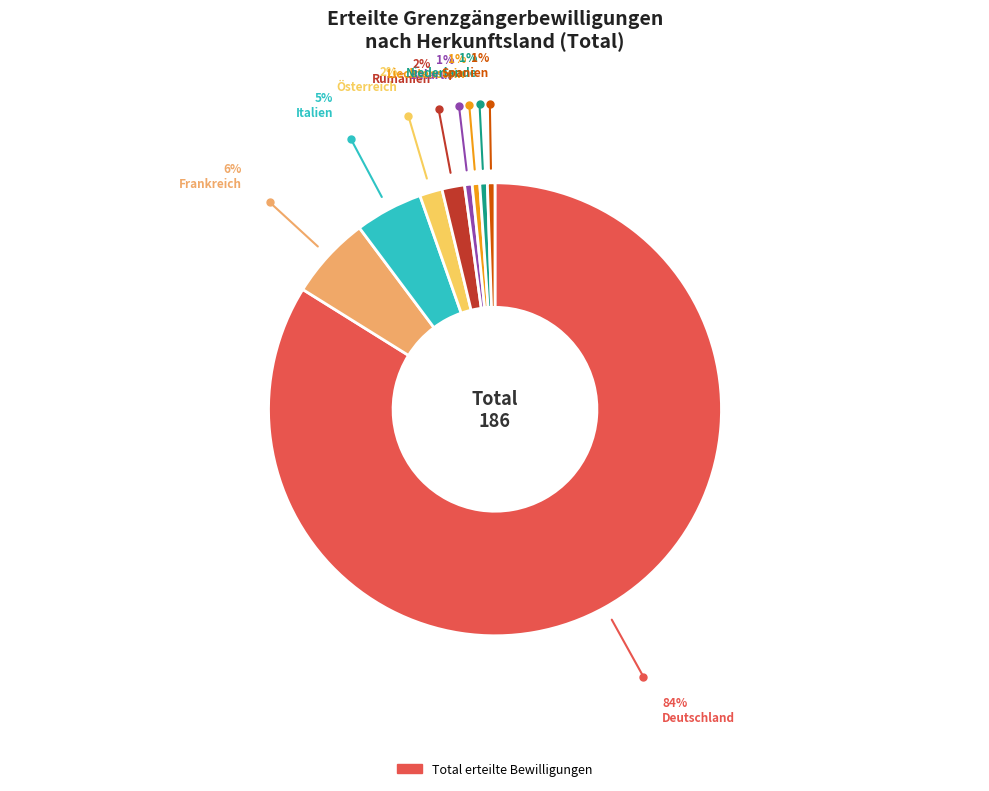

Is there any slice that represents more than half of the pie?

Yes